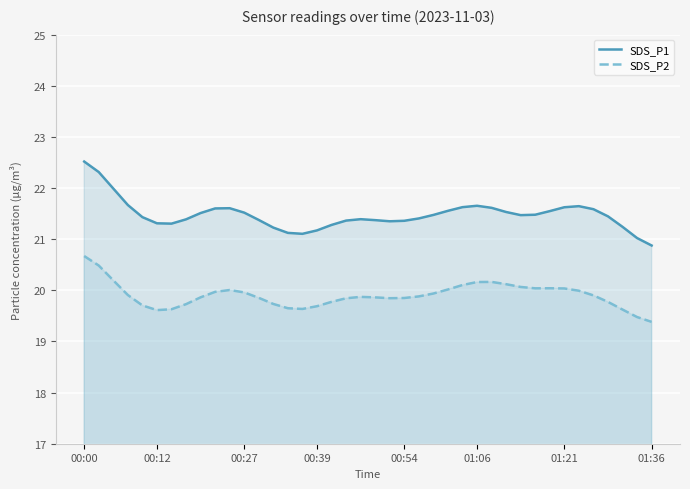

What is the sum of all SDS_P2 values?

796.1